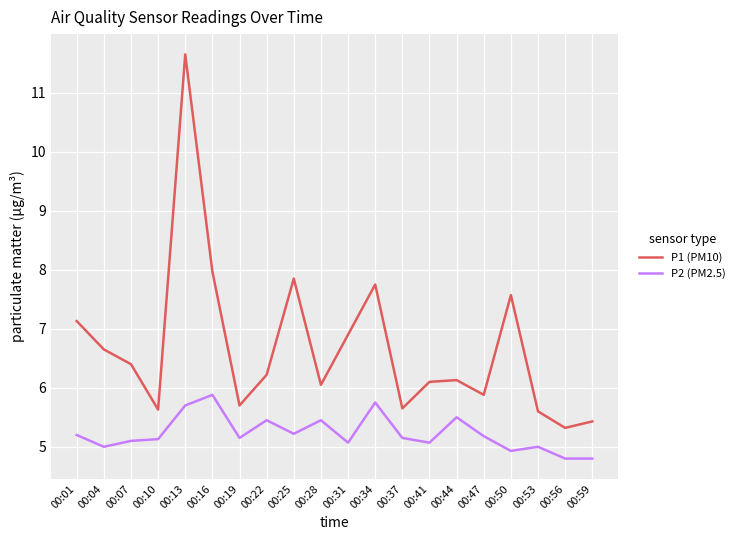

What is the sum of the P2 (PM2.5) values at 00:07 and 00:47?

10.3